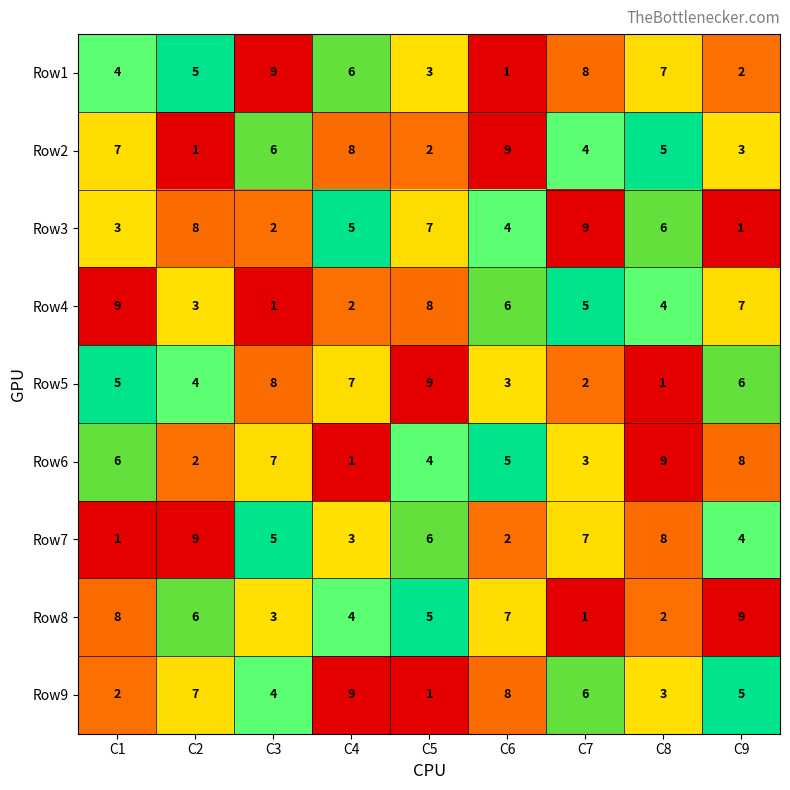

True or false: Row6 has a value of 1 at C4.

True